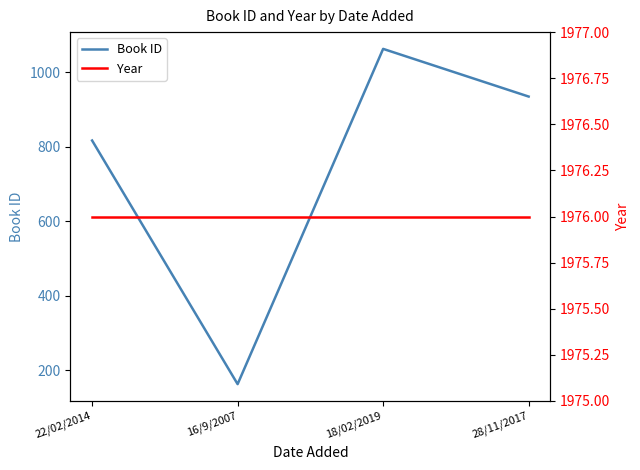

How many distinct data groups are displayed?

2